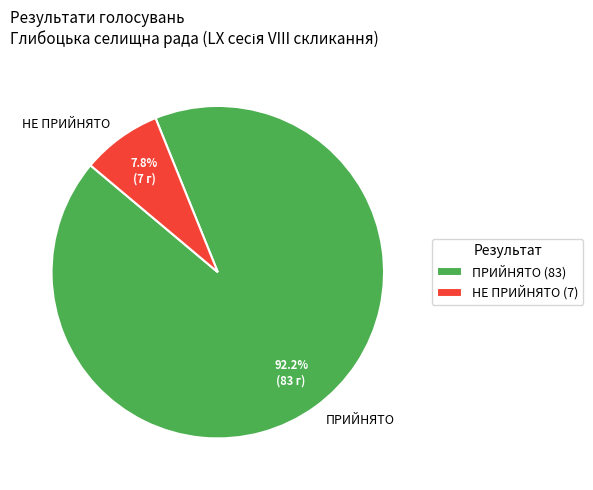

Which slice is the largest?

ПРИЙНЯТО